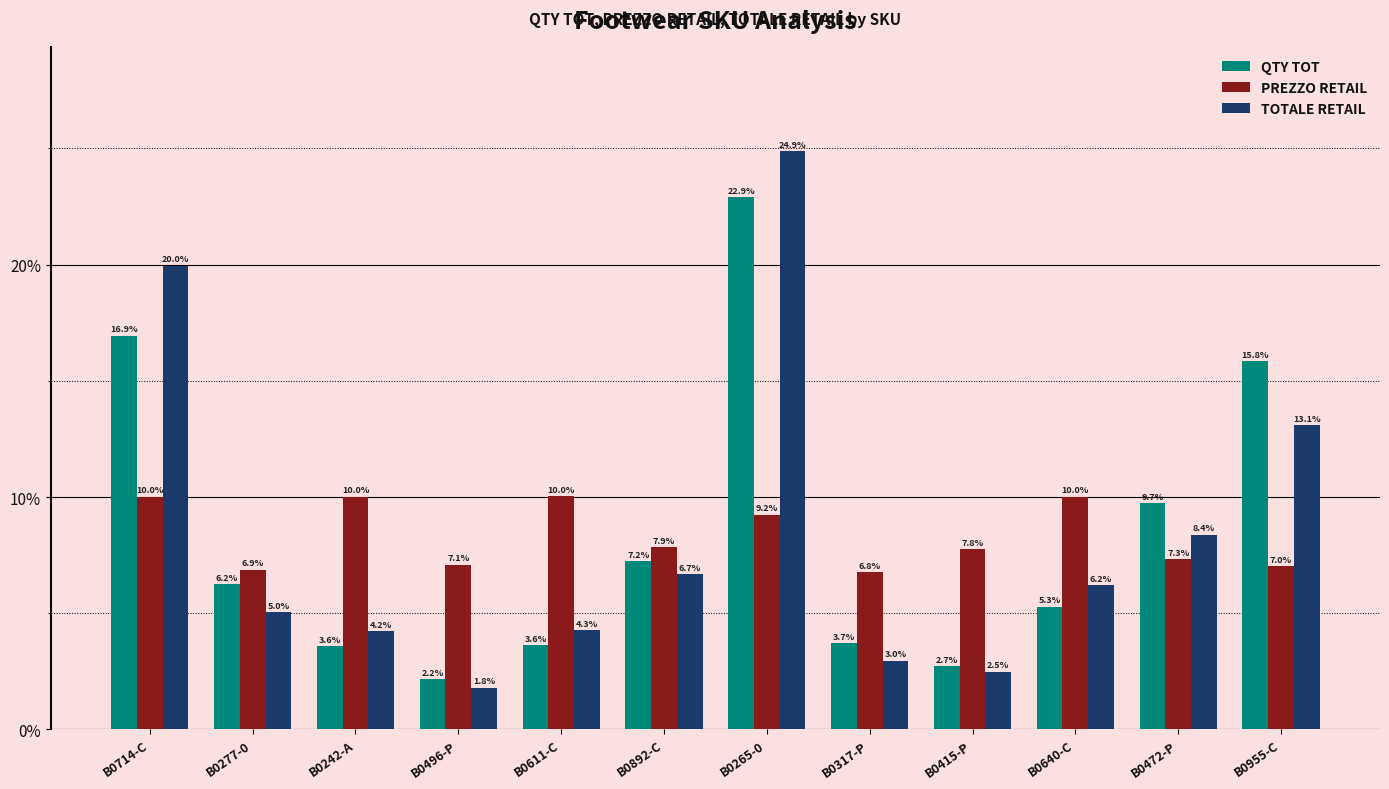

Reading left to right, extract all data points from this chart.

QTY TOT: B0714-C=16.9	B0277-0=6.2	B0242-A=3.6	B0496-P=2.2	B0611-C=3.6	B0892-C=7.2	B0265-0=22.9	B0317-P=3.7	B0415-P=2.7	B0640-C=5.3	B0472-P=9.7	B0955-C=15.8
PREZZO RETAIL: B0714-C=10.0	B0277-0=6.9	B0242-A=10.0	B0496-P=7.1	B0611-C=10.0	B0892-C=7.9	B0265-0=9.2	B0317-P=6.8	B0415-P=7.8	B0640-C=10.0	B0472-P=7.3	B0955-C=7.0
TOTALE RETAIL: B0714-C=20.0	B0277-0=5.0	B0242-A=4.2	B0496-P=1.8	B0611-C=4.3	B0892-C=6.7	B0265-0=24.9	B0317-P=3.0	B0415-P=2.5	B0640-C=6.2	B0472-P=8.4	B0955-C=13.1